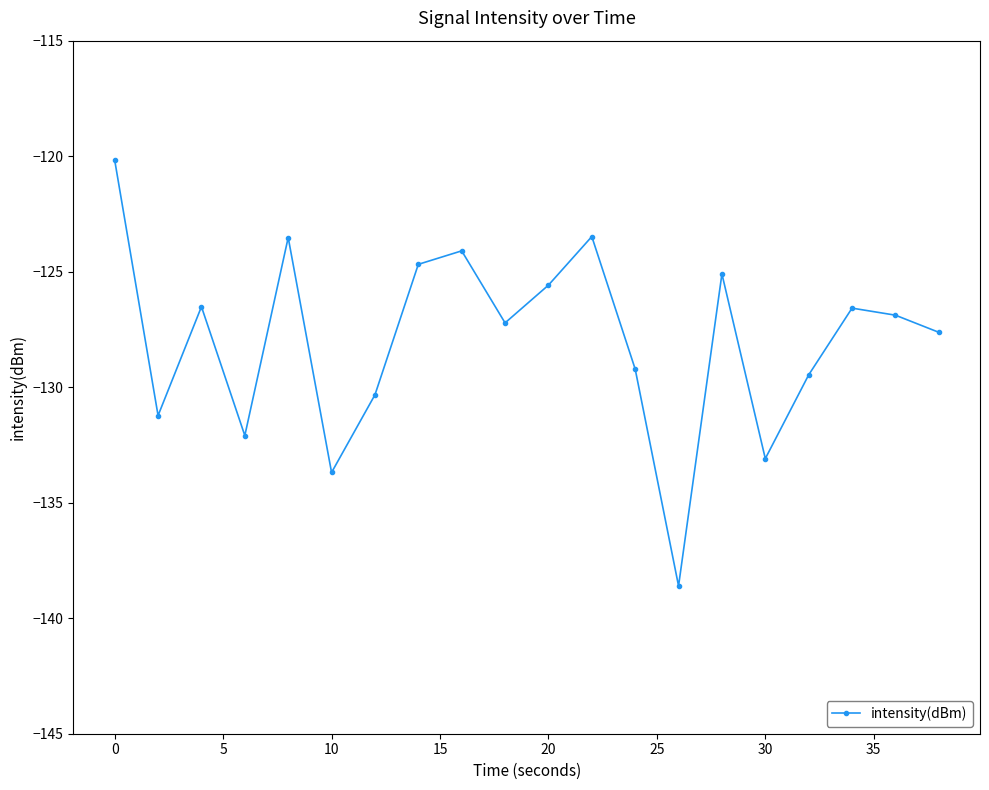

What is the minimum value shown in the chart?

-138.6